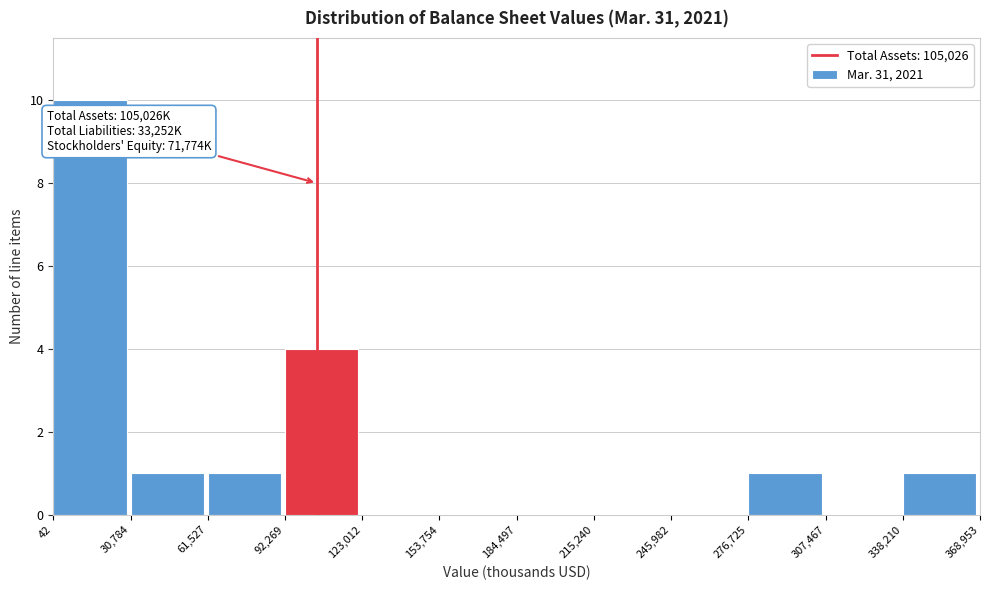

Over which range of the x-axis is the bar tallest?

42 to 30,784